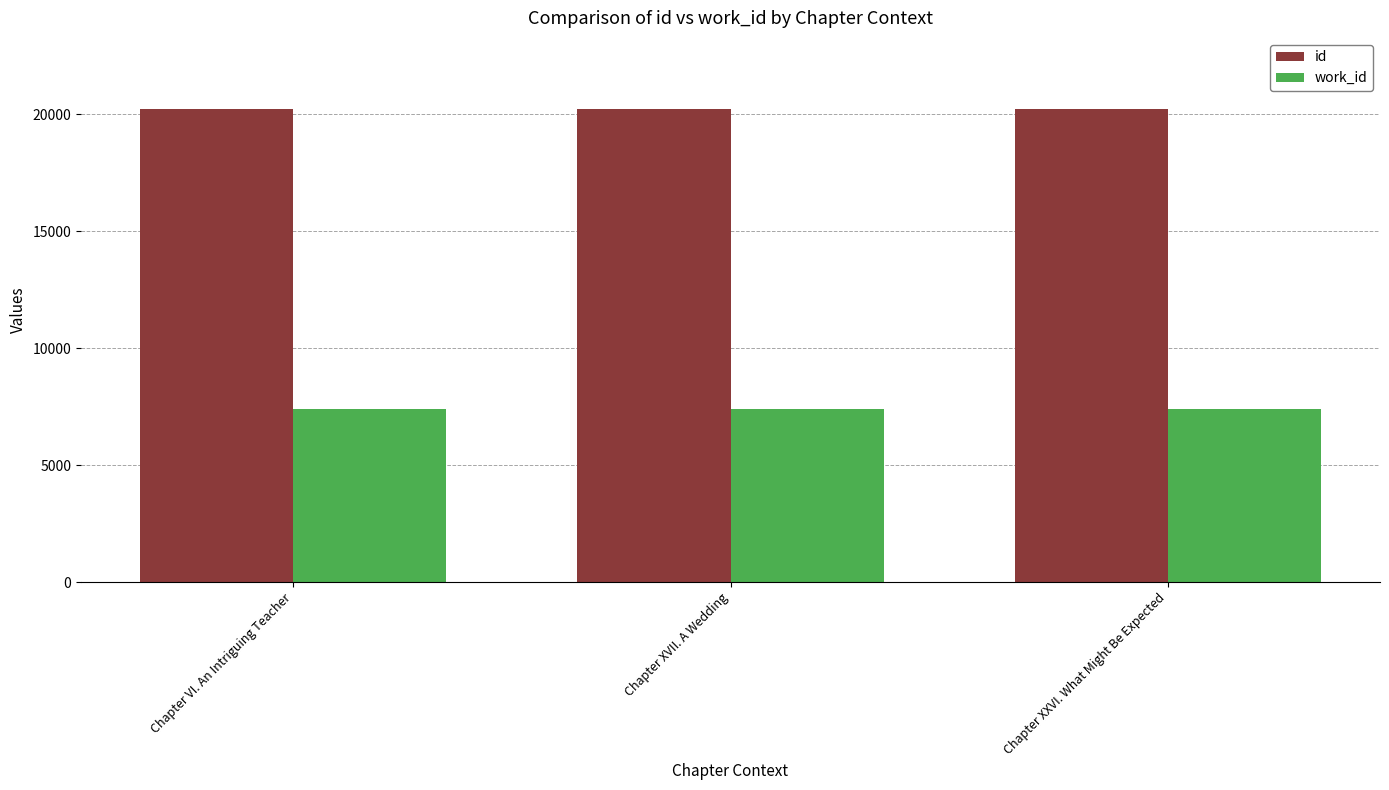

List the series in order of their overall mean, lowest first.

work_id, id